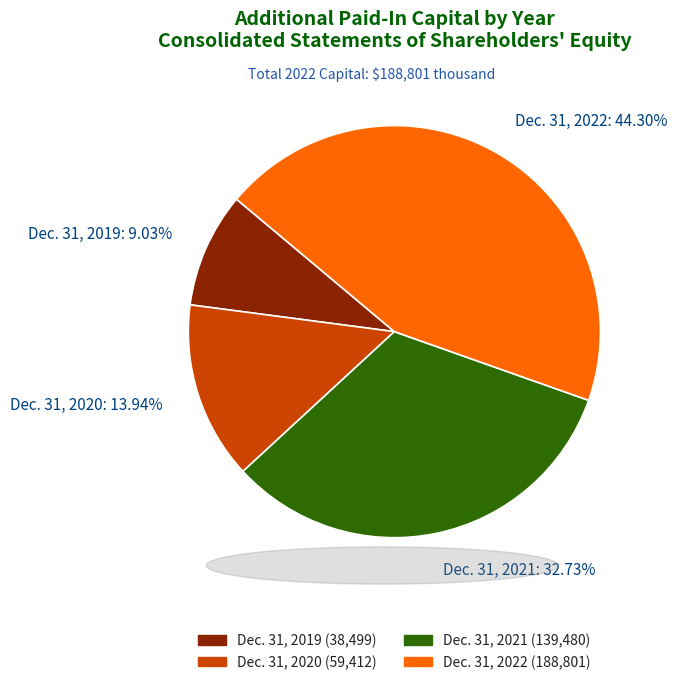

How many slices are in this pie chart?

4